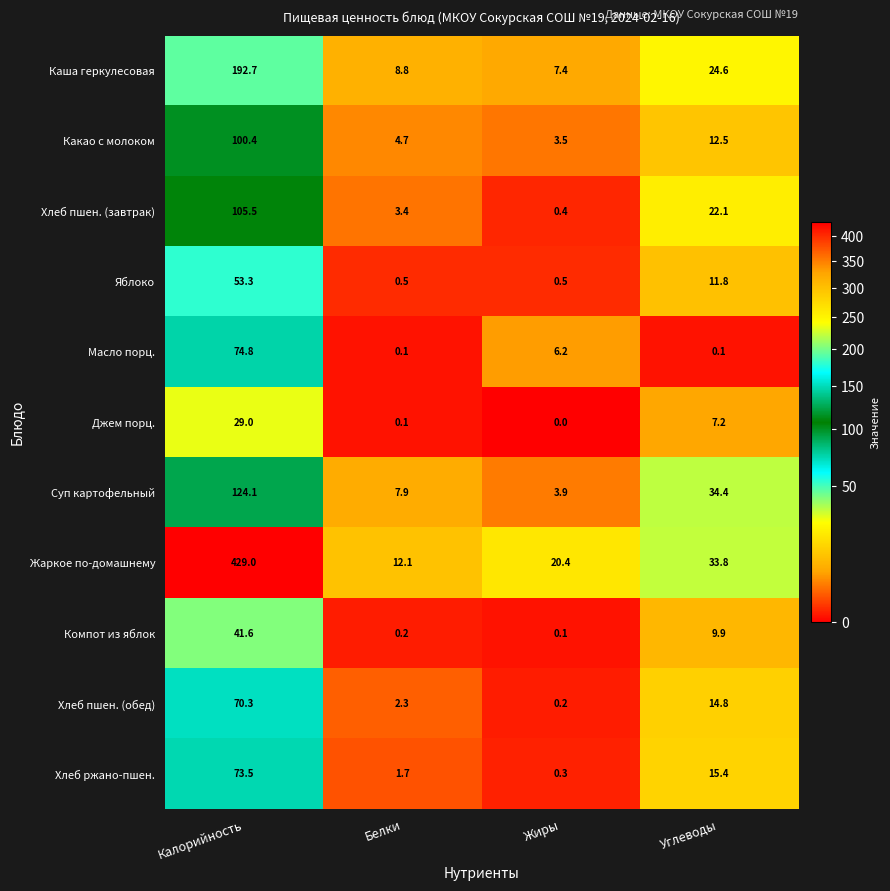

At Углеводы, list the series in order from largest to smallest.

Суп картофельный, Жаркое по-домашнему, Каша геркулесовая, Хлеб пшен. (завтрак), Хлеб ржано-пшен., Хлеб пшен. (обед), Какао с молоком, Яблоко, Компот из яблок, Джем порц., Масло порц.